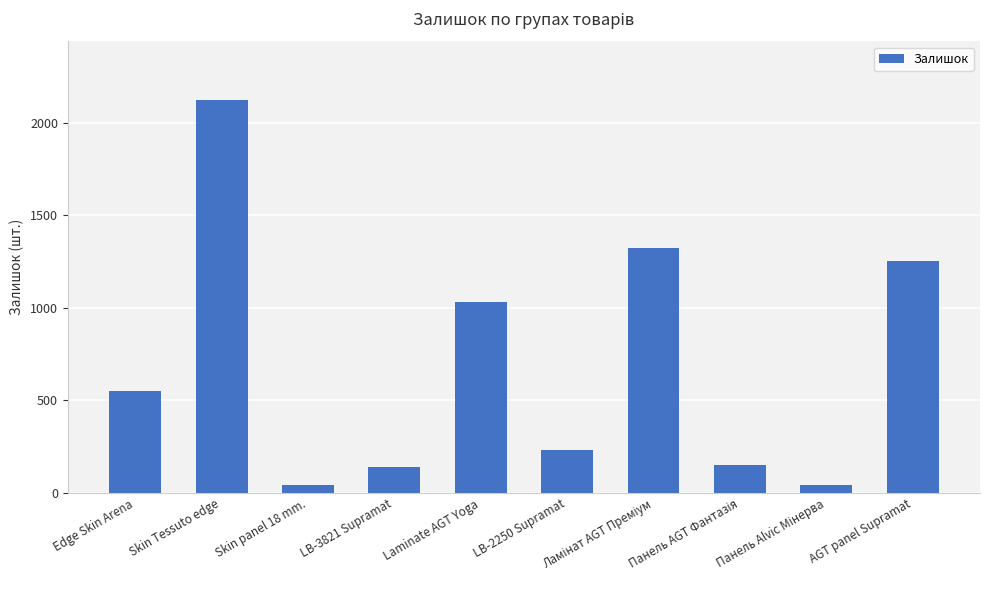

What is the minimum value shown in the chart?

40